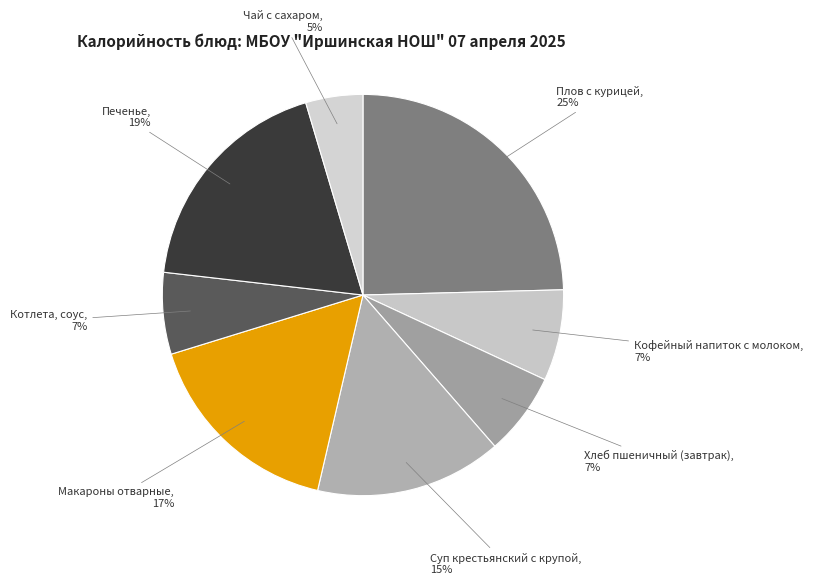

Between Плов с курицей, 25% and Макароны отварные, 17%, which is larger?

Плов с курицей, 25%